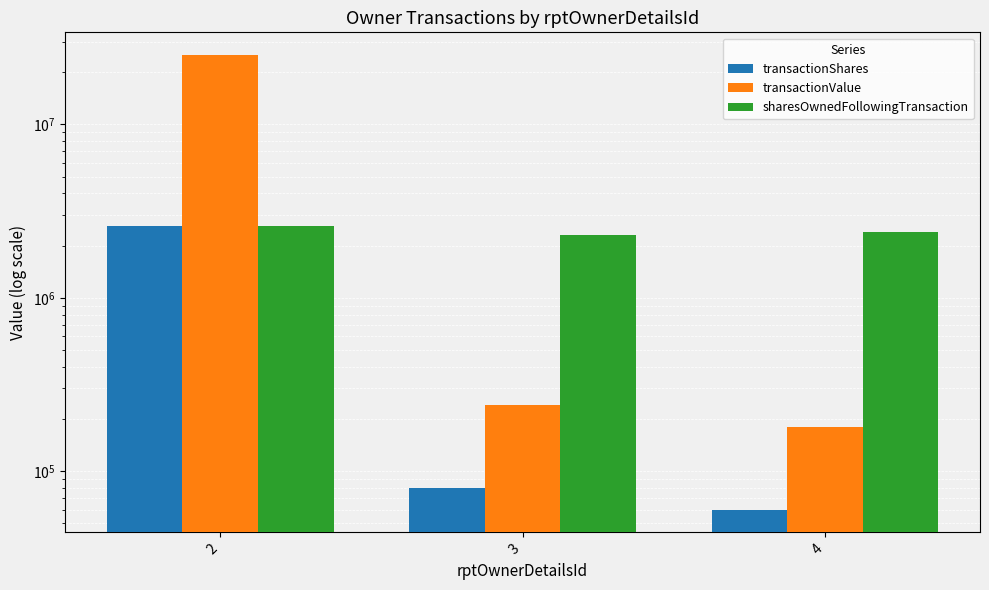

What is the difference between the maximum and second lowest values in the transactionShares series?

2499562